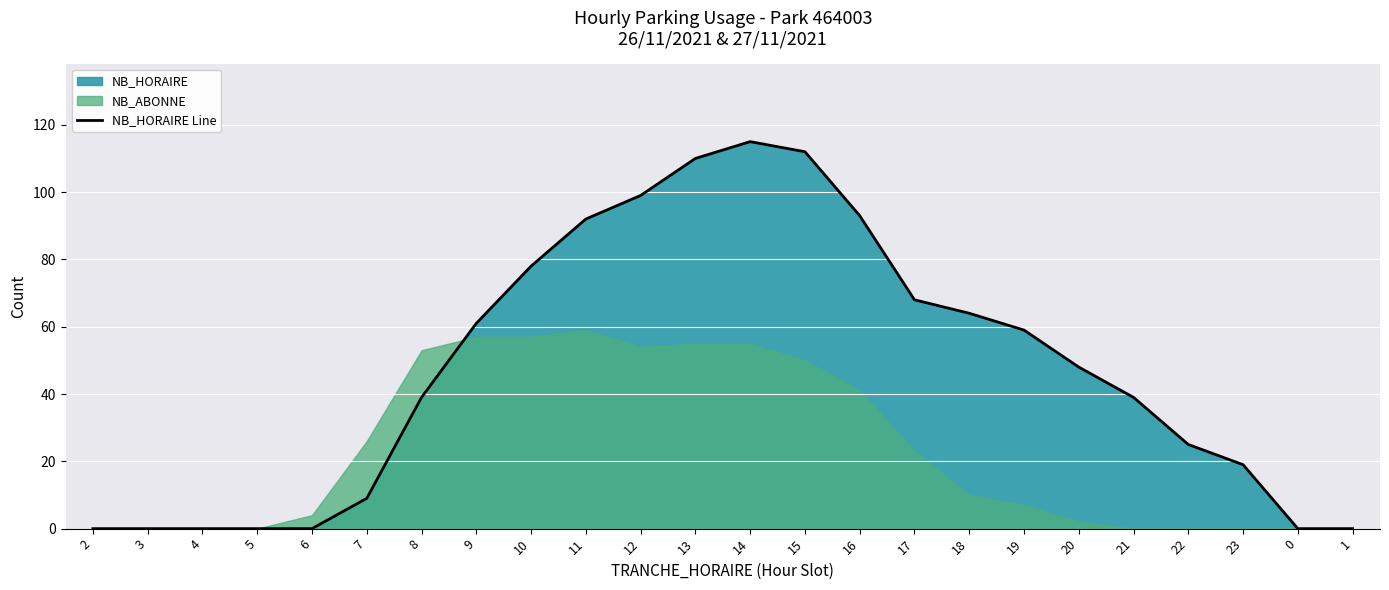

Reading left to right, transcribe all the data shown in this chart.

2=0	3=0	4=0	5=0	6=0	7=9	8=39	9=61	10=78	11=92	12=99	13=110	14=115	15=112	16=93	17=68	18=64	19=59	20=48	21=39	22=25	23=19	0=0	1=0